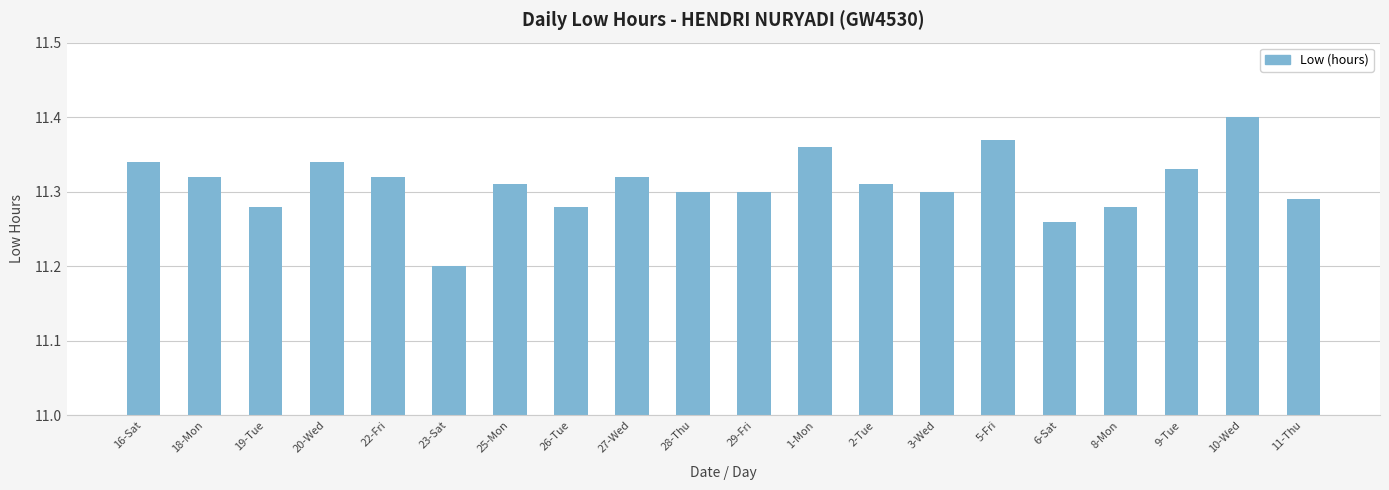

How many distinct data groups are displayed?

1